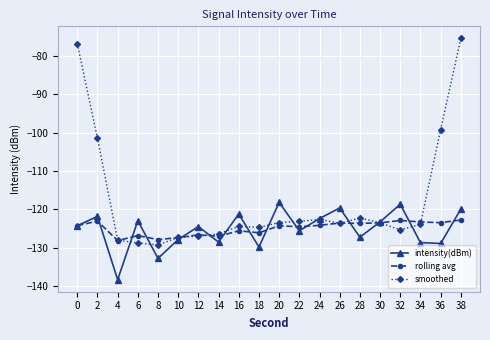

What is the approximate value of rolling avg at 30?

-123.5